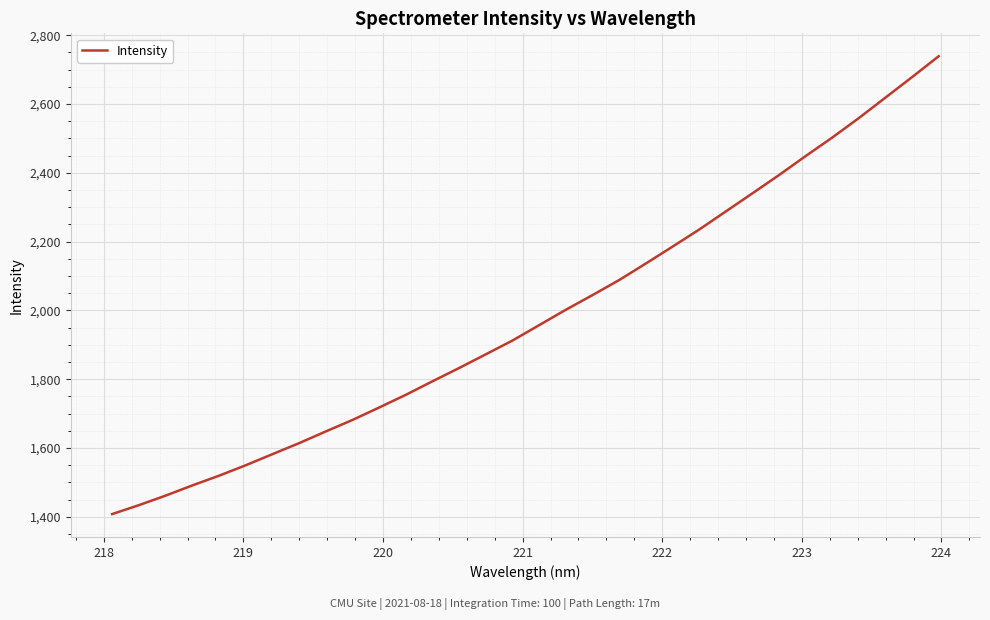

What is the difference between the maximum and minimum values?

1331.2